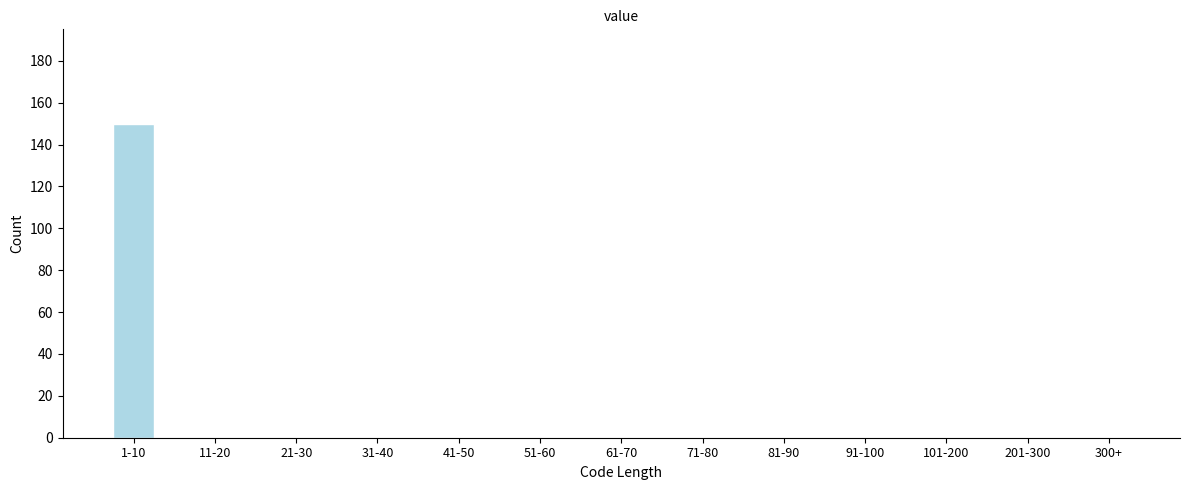

Reading left to right, list all the values displayed in this chart.

1-10=150	11-20=0	21-30=0	31-40=0	41-50=0	51-60=0	61-70=0	71-80=0	81-90=0	91-100=0	101-200=0	201-300=0	300+=0